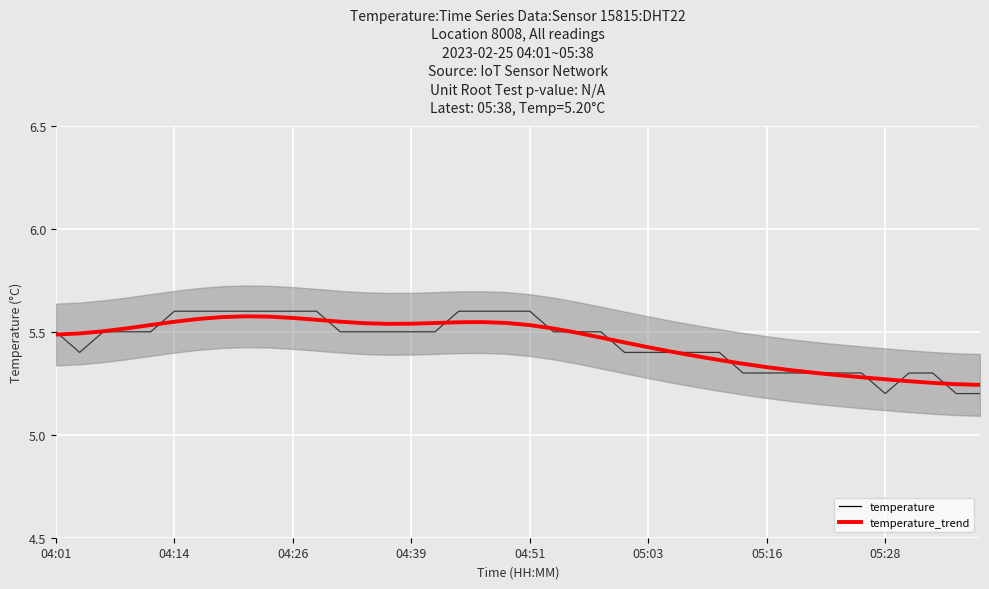

What is the greatest value displayed?

5.6